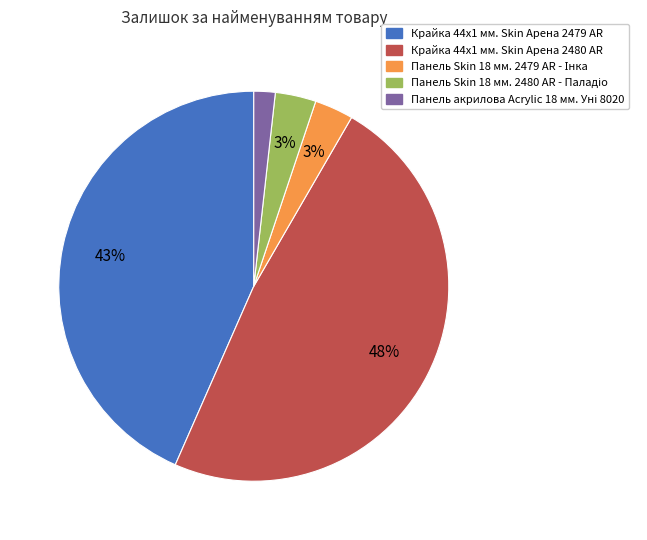

Which has a higher value, Крайка 44x1 мм. Skin Арена 2480 AR or Крайка 44x1 мм. Skin Арена 2479 AR?

Крайка 44x1 мм. Skin Арена 2480 AR